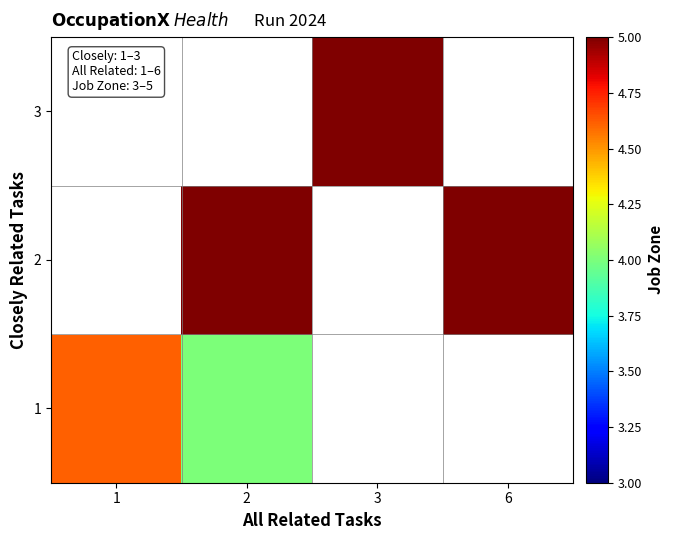

The value of 2 at 6 is 7.0. True or false?

False